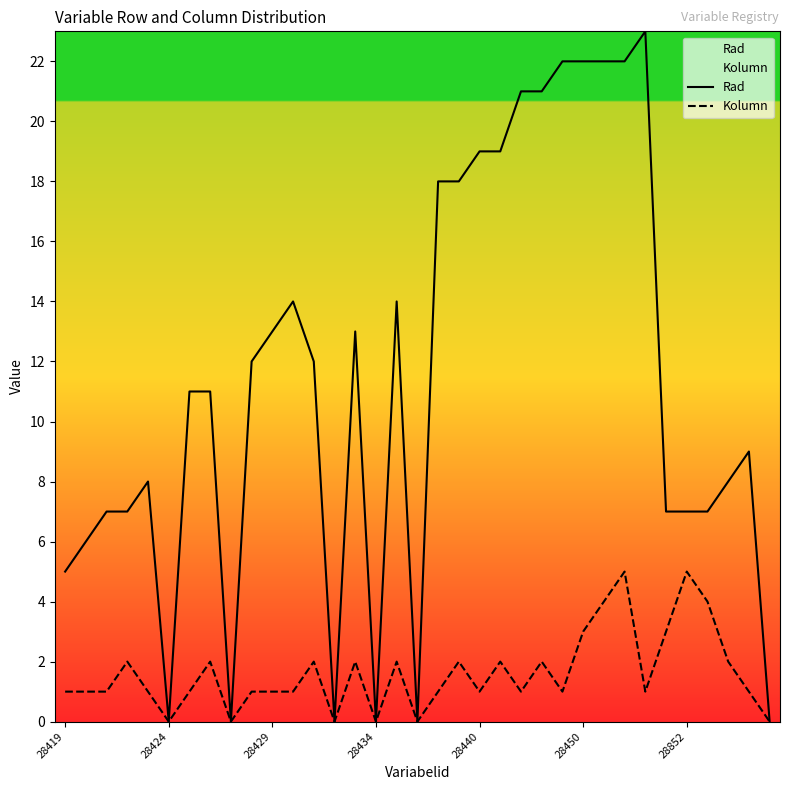

How many data points in Rad are less than 11?

16